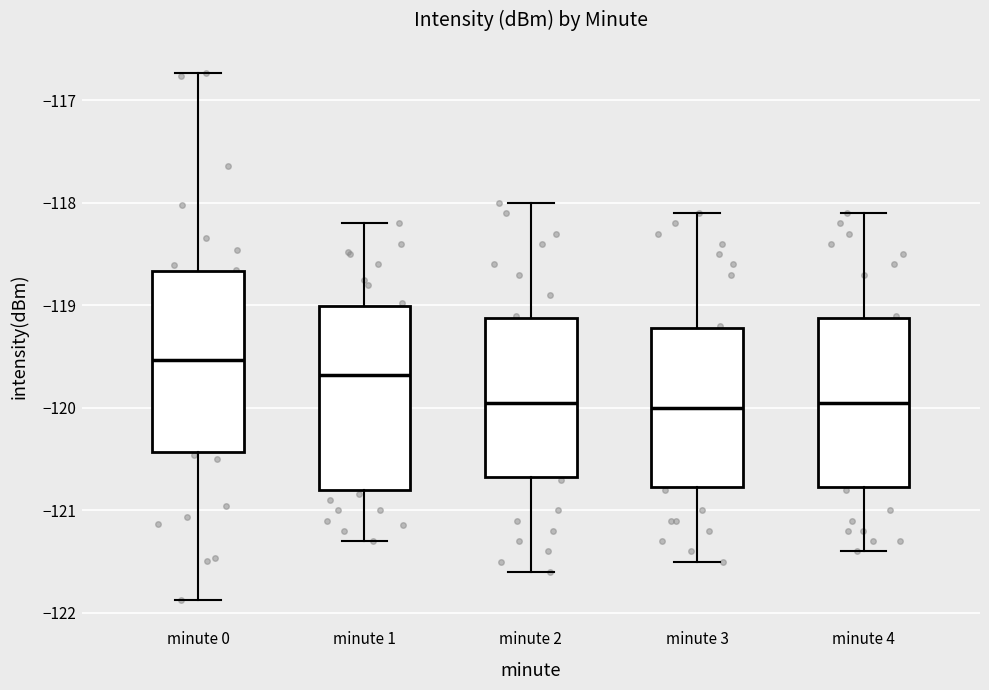

Where is the lower edge of the box for minute 0 on the y-axis? The values are not printed on the chart, so give them approximately, as read against the axis.

-120.4